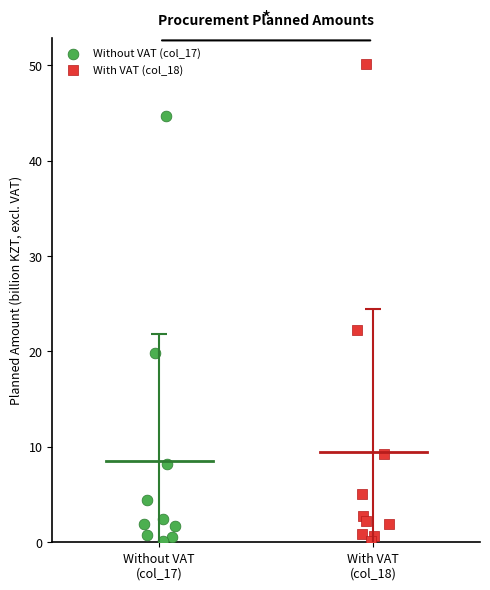

Which series reaches the maximum Y coordinate?

With VAT (col_18)